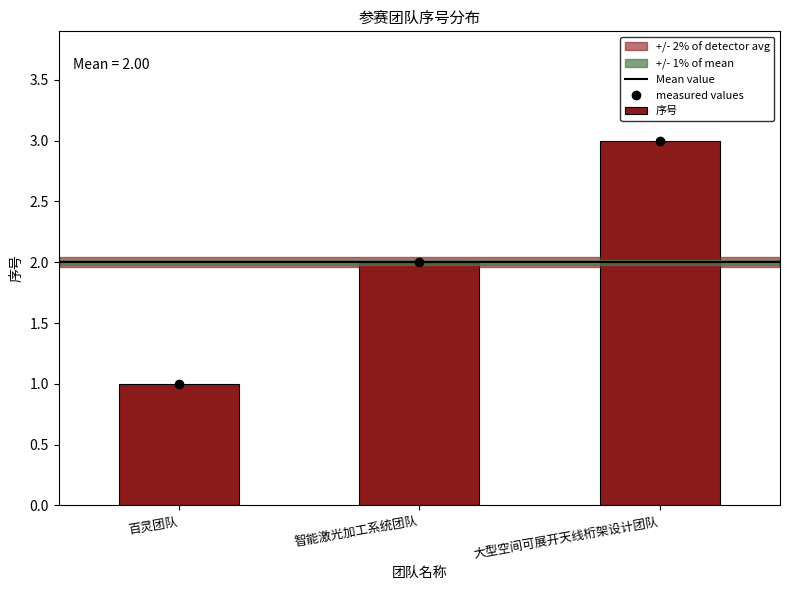

What is the average value?

2